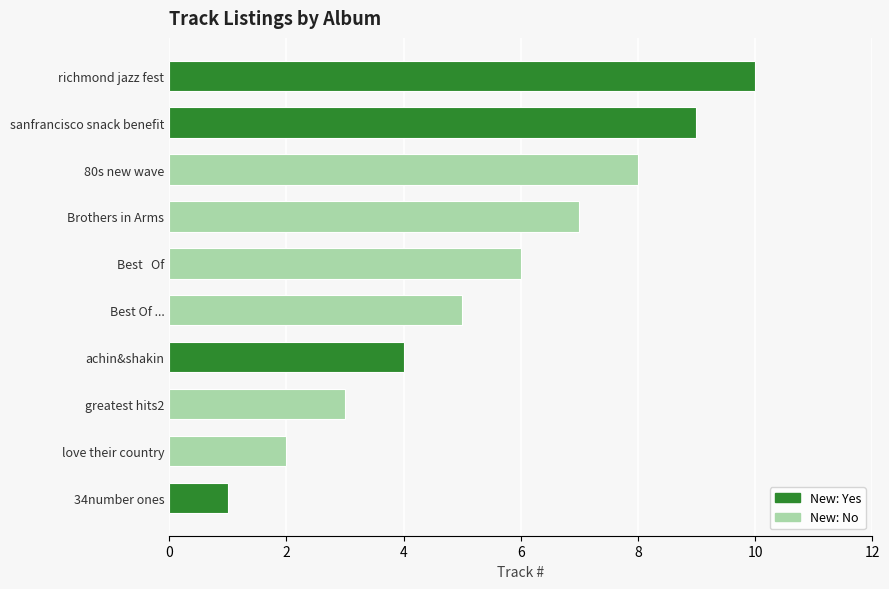

The value at 34number ones is 2. True or false?

False